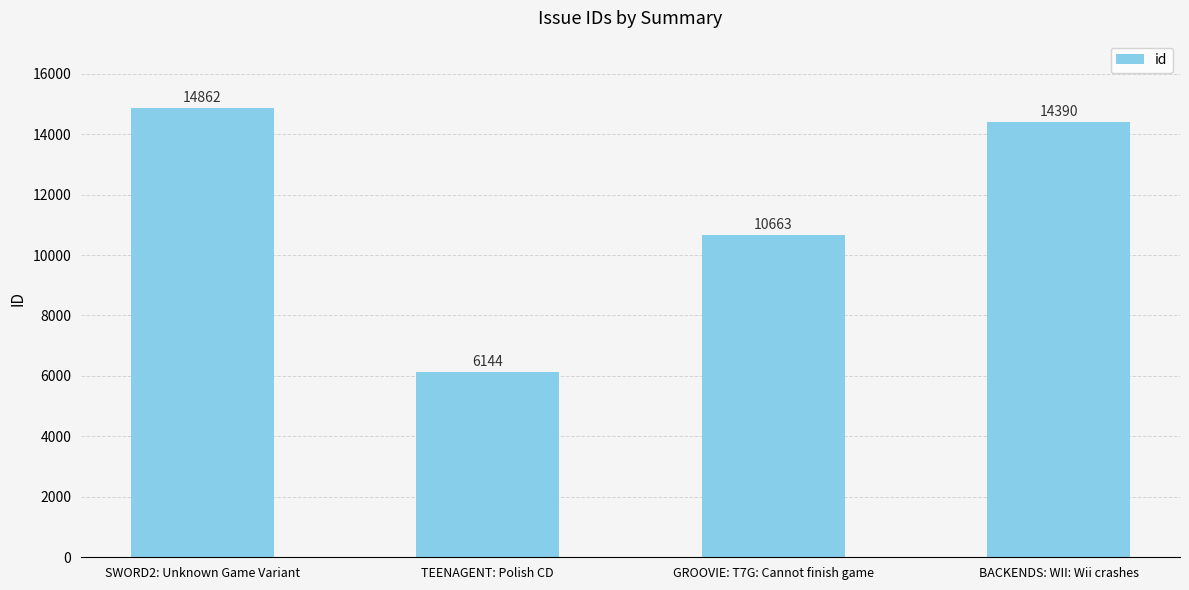

The chart shows a value of 14862 at SWORD2: Unknown Game Variant. True or false?

True